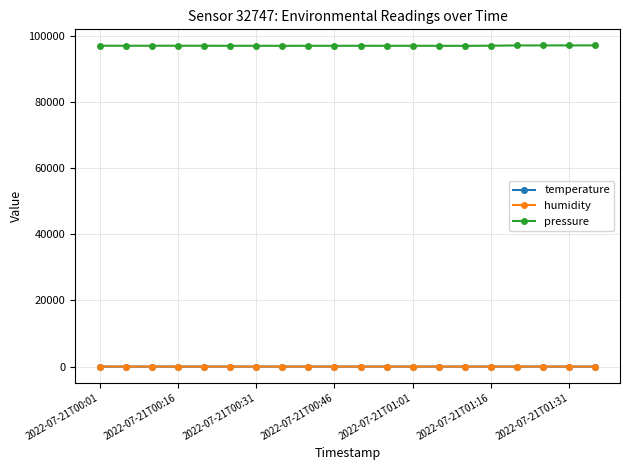

What is the value of the pressure point at the 13th from the left?

96920.5